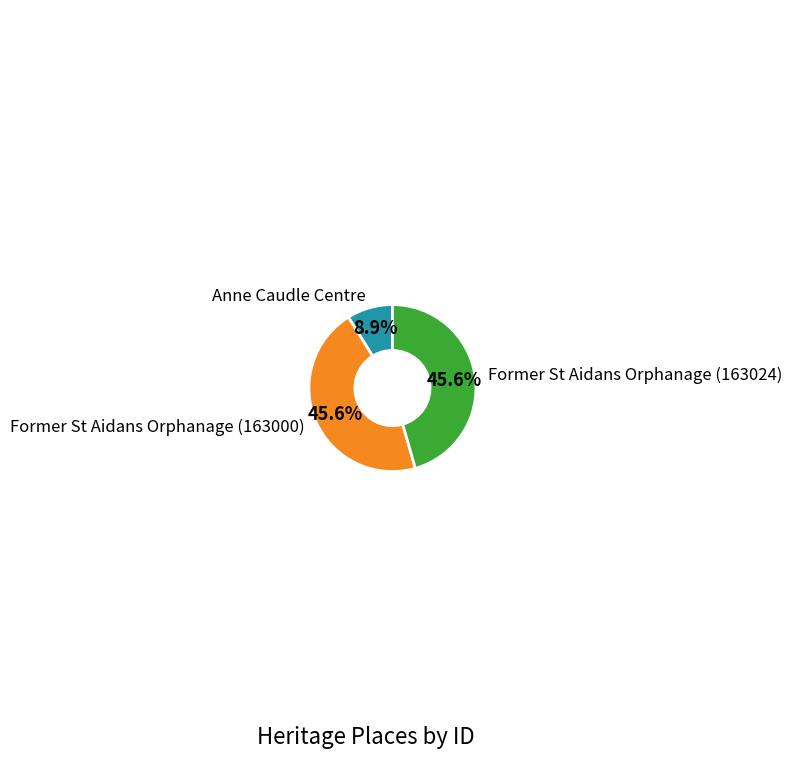

What is the smallest slice in the pie chart?

Anne Caudle Centre